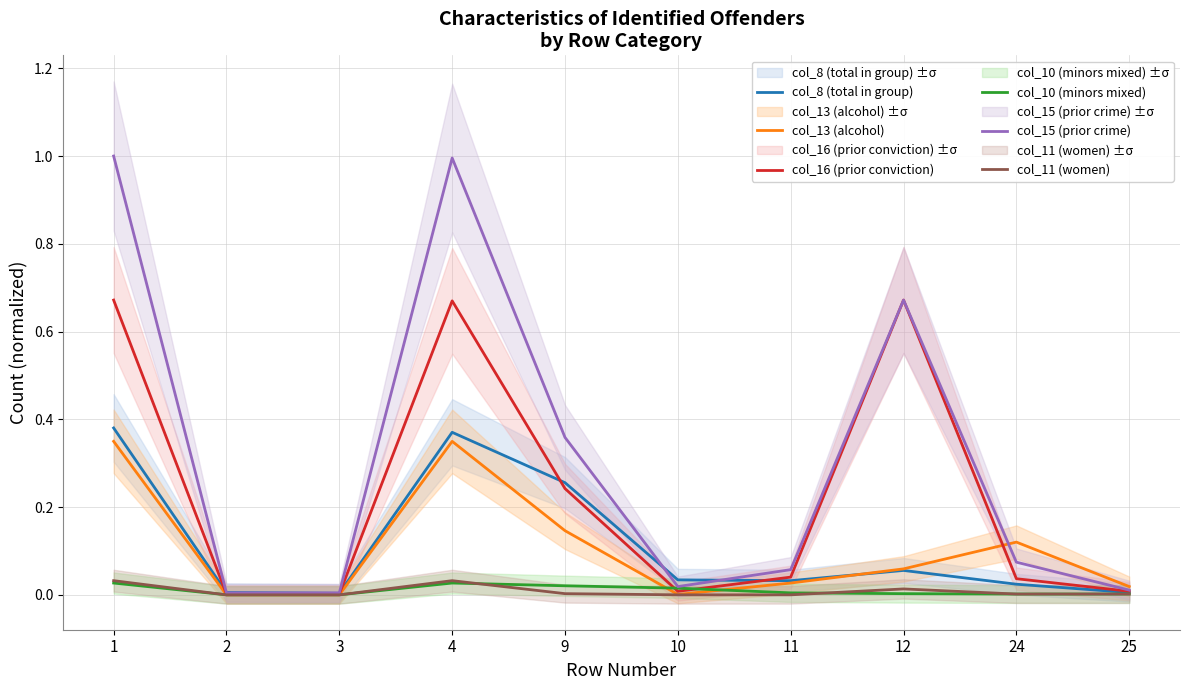

Where is col_11 (women) nearest to the value 0?

2